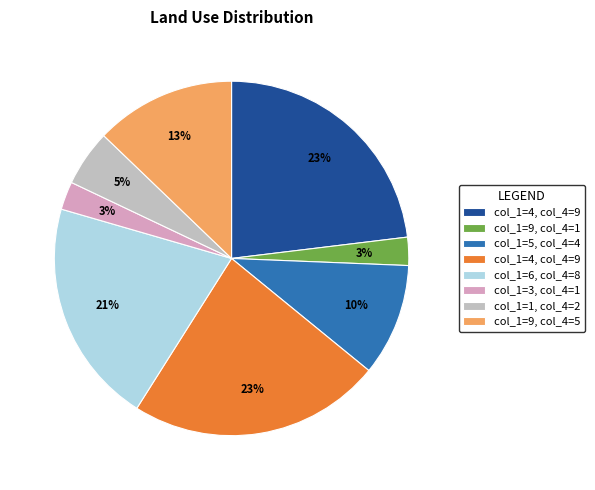

Does any single category account for the majority?

No